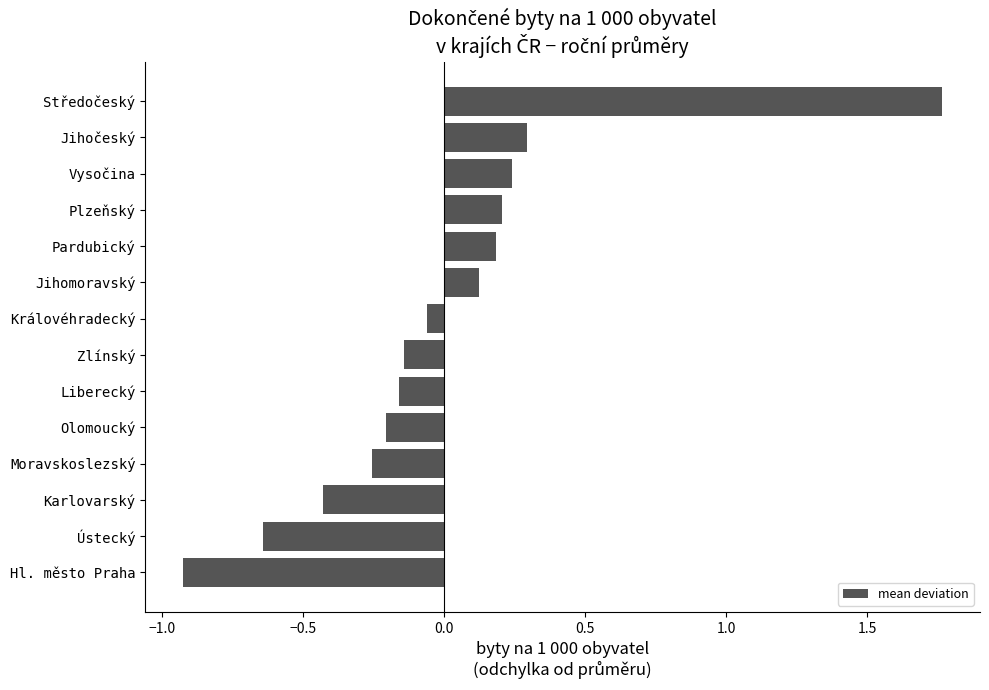

Is it true that the value at Liberecký is -0.3?

False